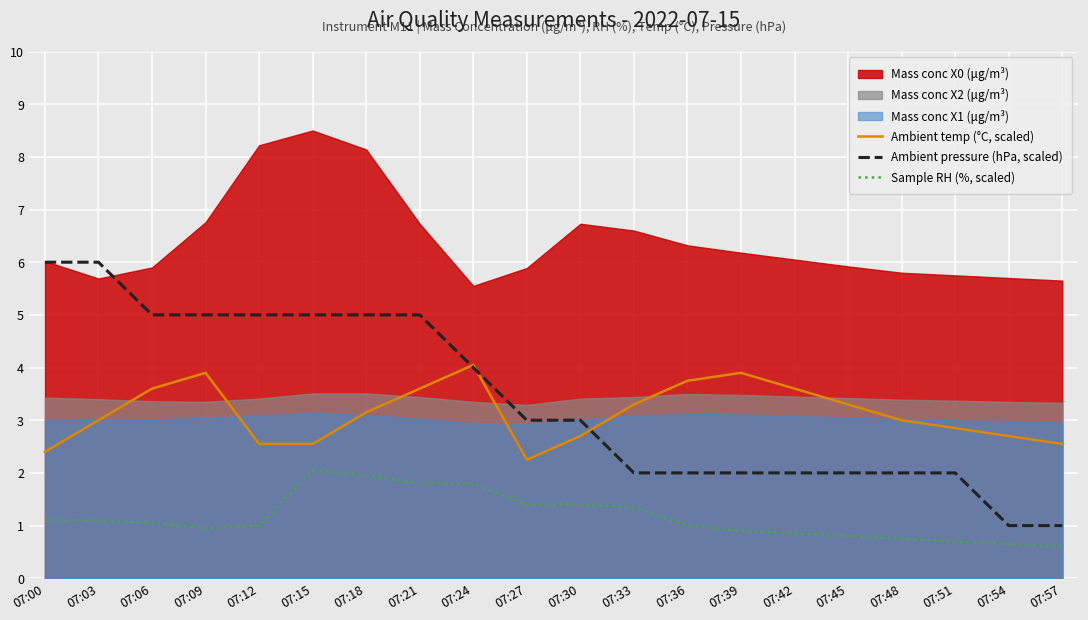

True or false: Sample RH (%, scaled) and Ambient pressure (hPa, scaled) cross at least once.

False